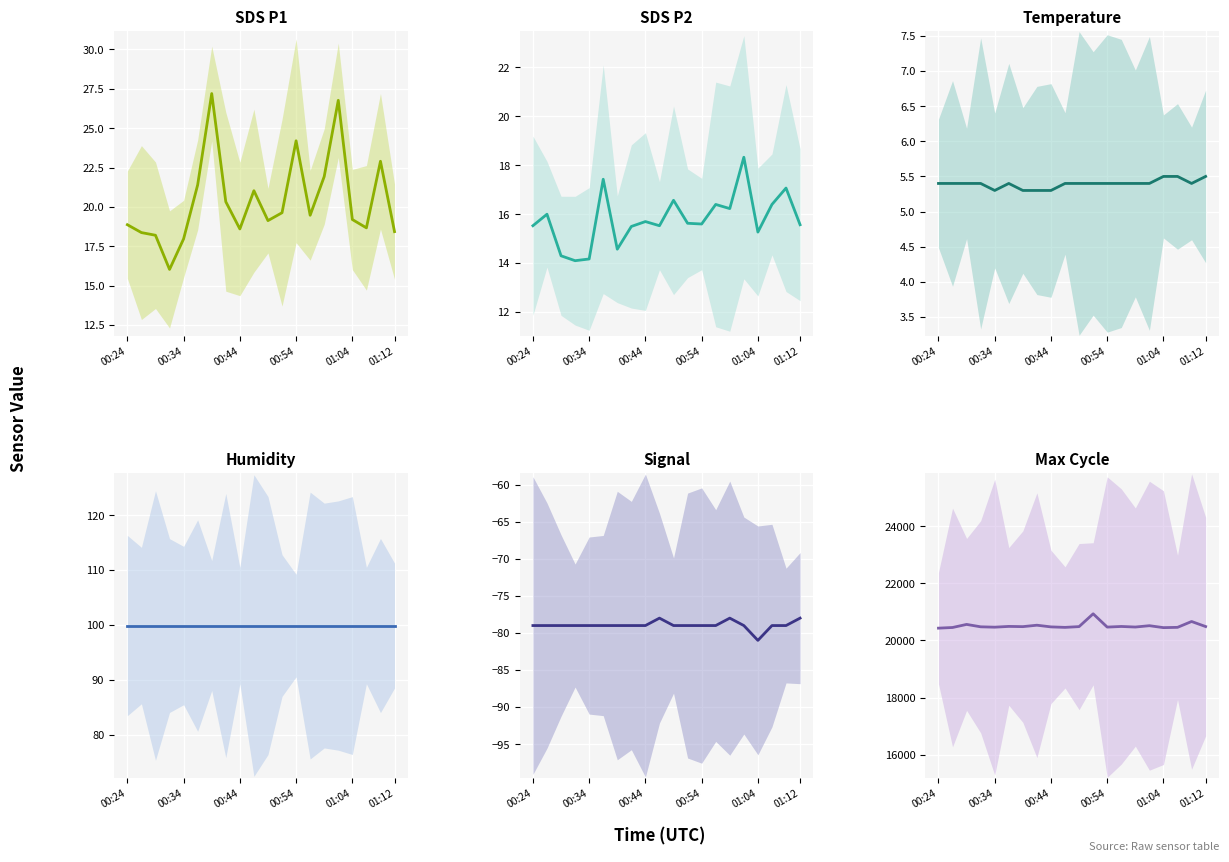

The Max_cycle series shows 12699.3 at 17. True or false?

False